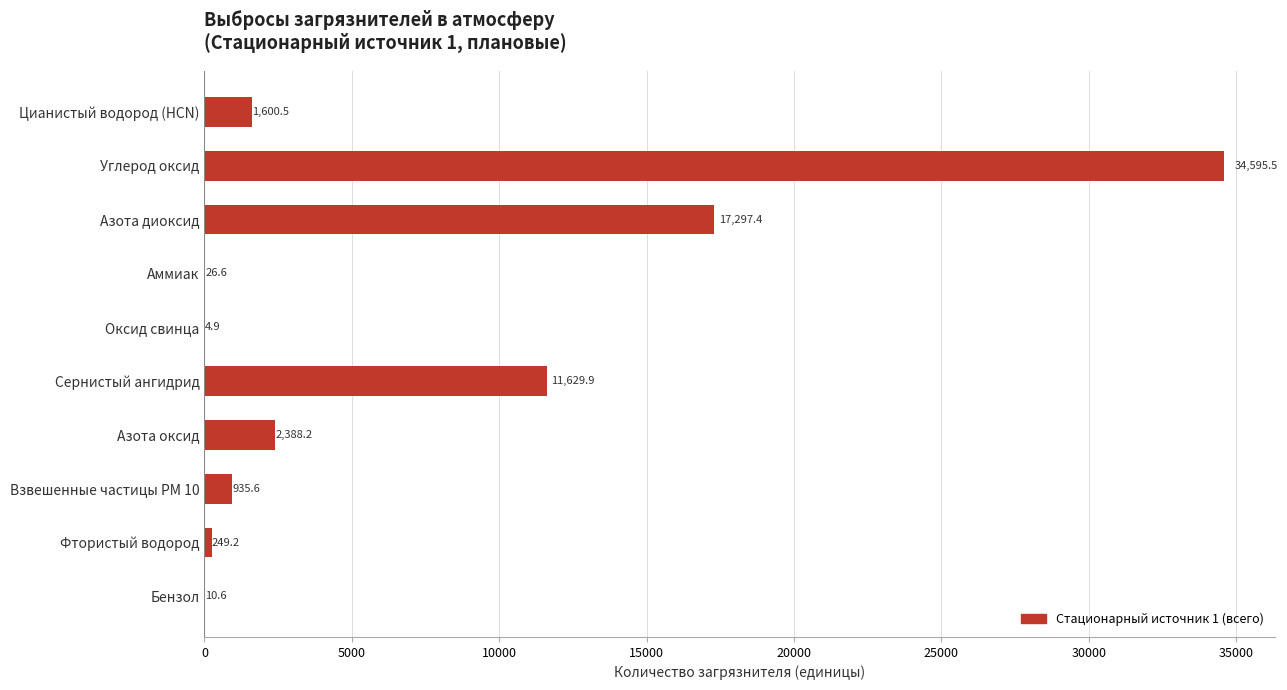

True or false: the data shows 935.6 at Взвешенные частицы PM 10.

True